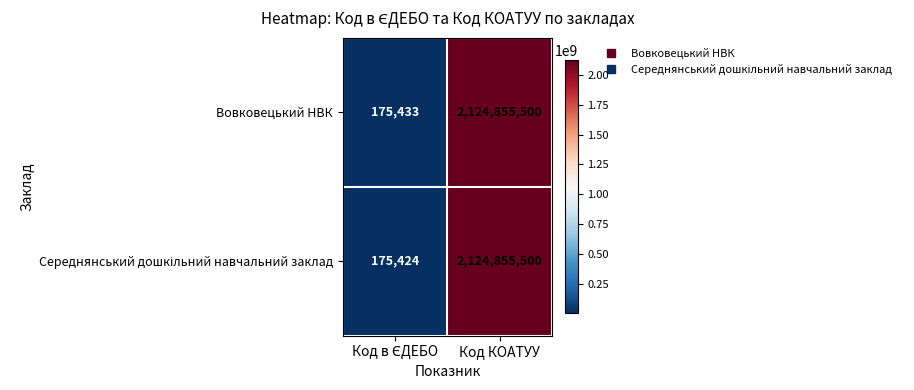

Is it true that Вовковецький НВК equals 2124855500 at Код КОАТУУ?

True